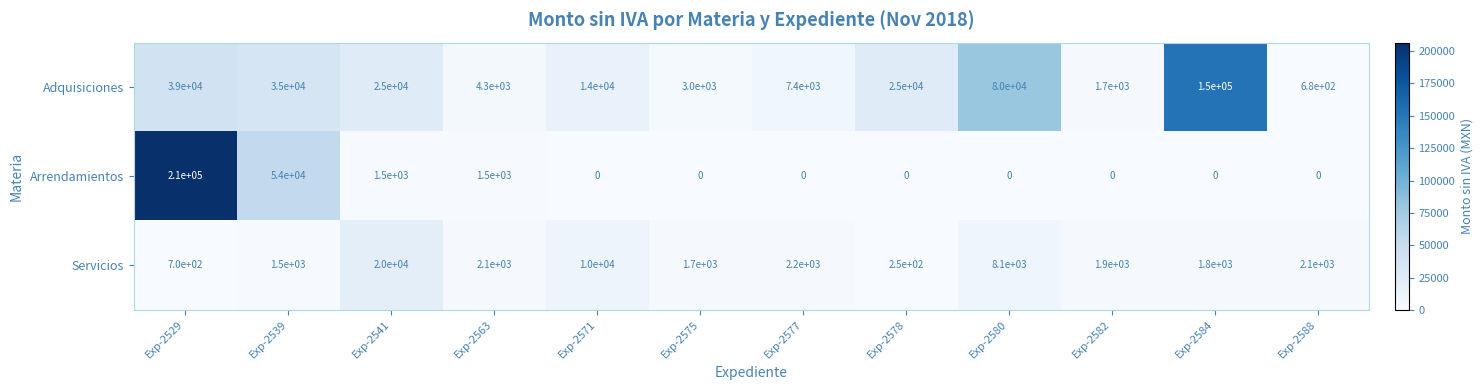

What is the spread (max minus min) of values at Exp-2571?

14000